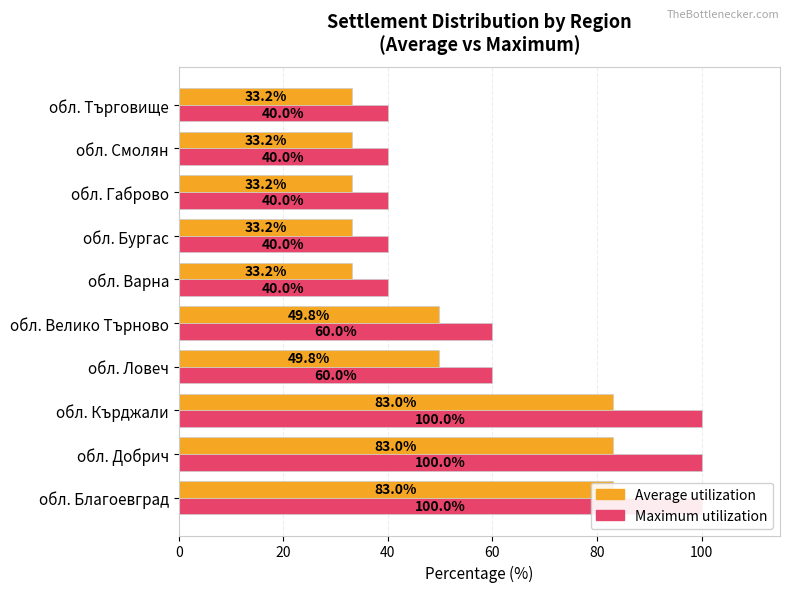

Which series has the largest total across all categories?

Maximum utilization